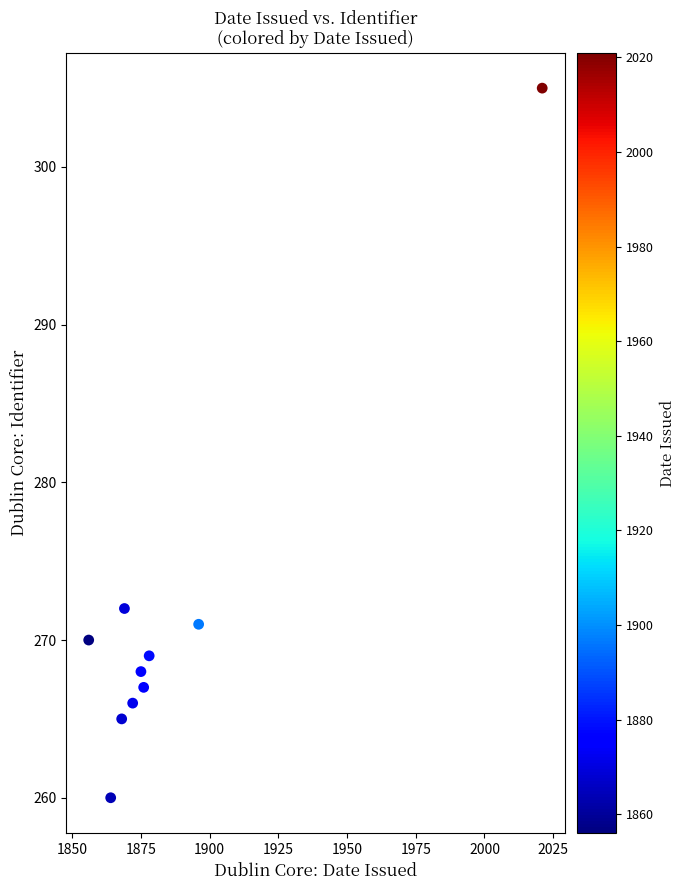

What is the average Y value?

271